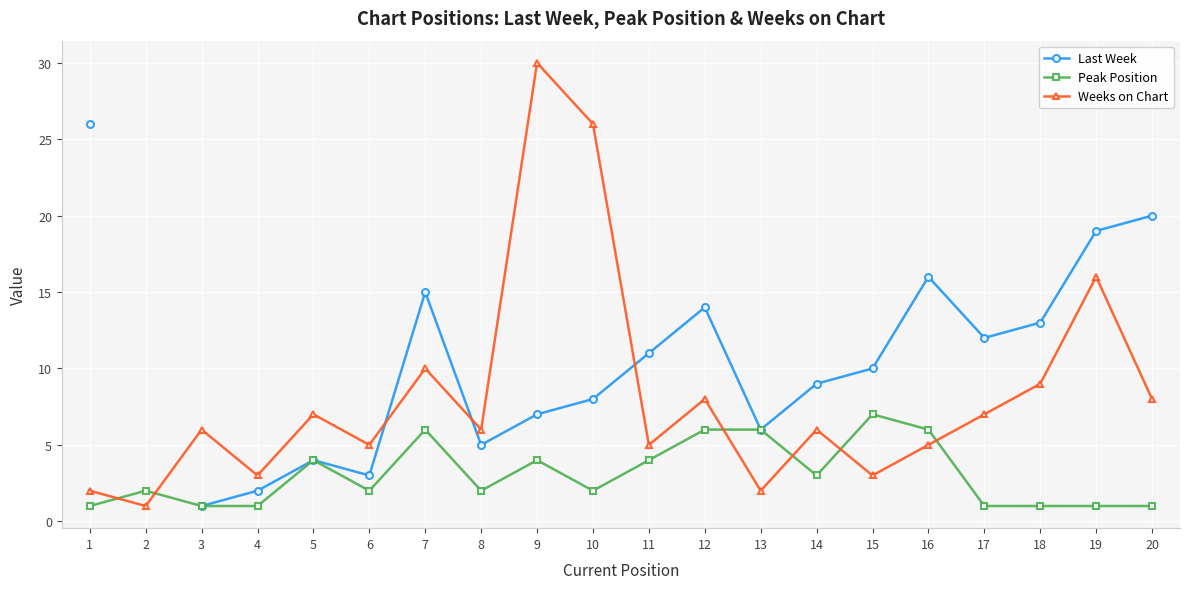

Which series changed the most between 9 and 15?

Weeks on Chart